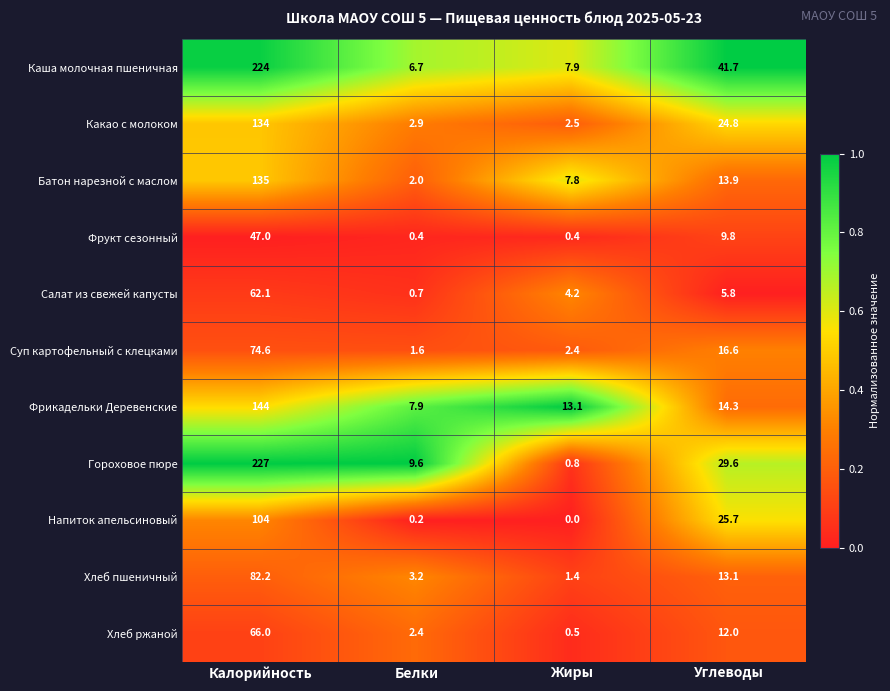

What is the difference between the second highest and minimum values in the Суп картофельный с клецками series?

15.0